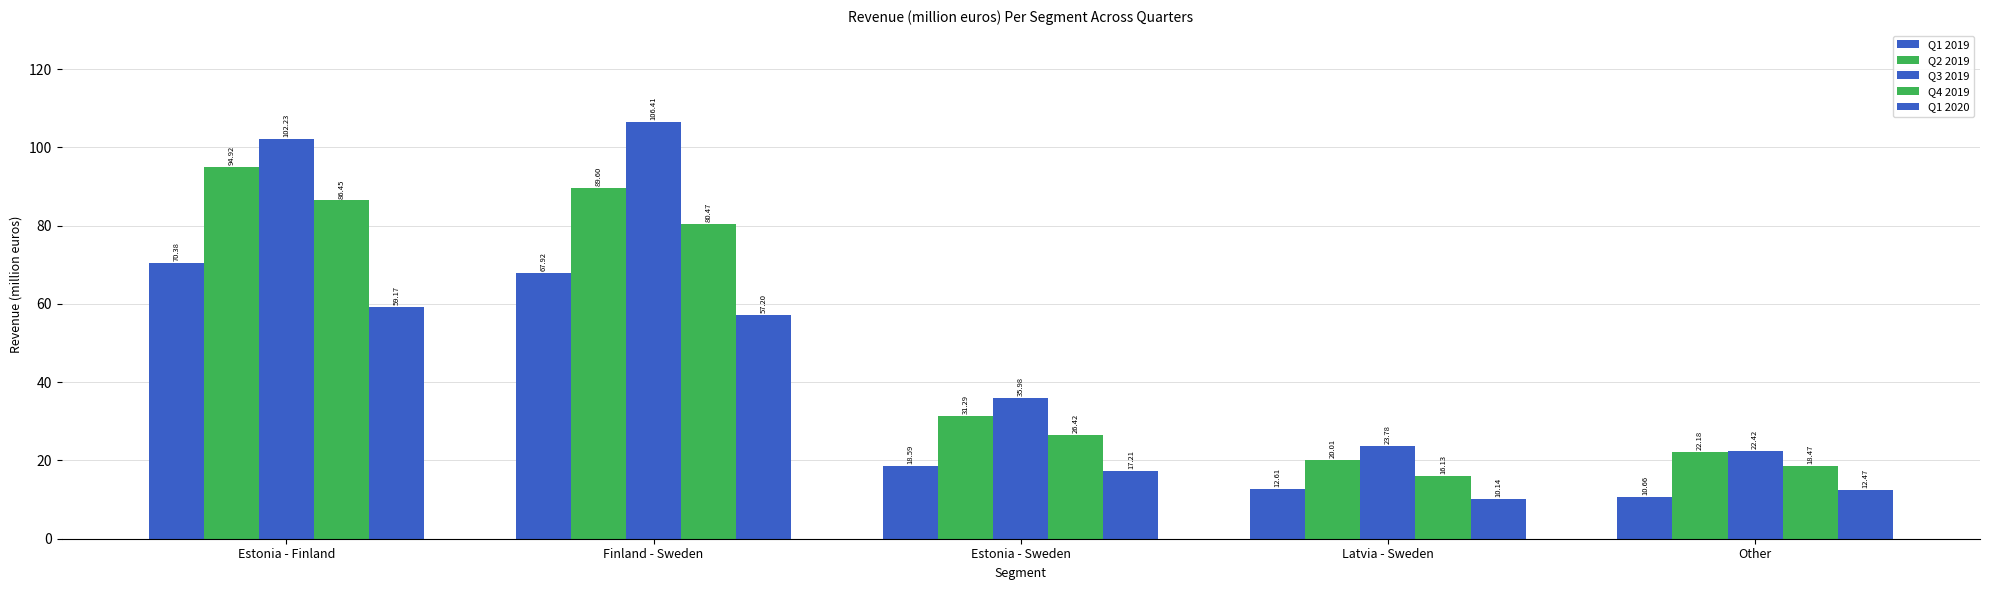

At which label does Q1 2019 reach its peak?

Estonia - Finland